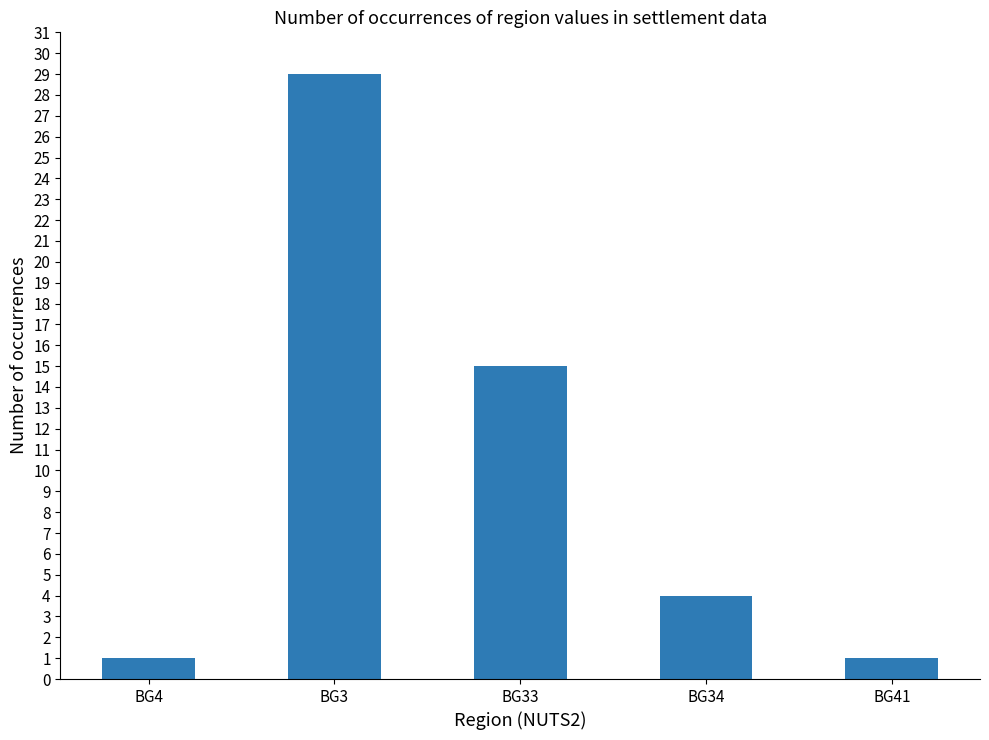

True or false: the data shows 50 at BG3.

False